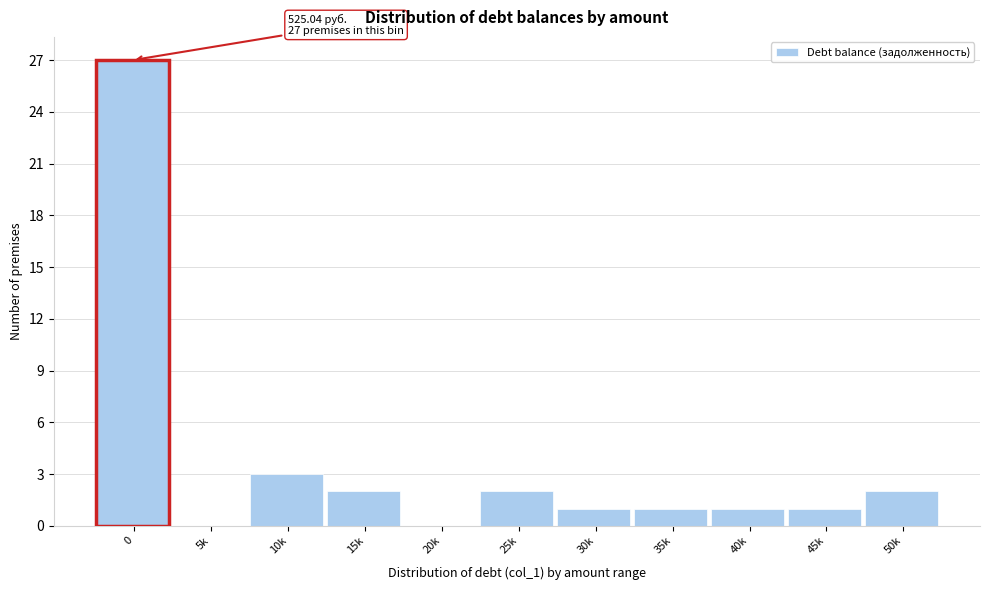

Reading right to left, extract all data points from this chart.

50k=2	45k=1	40k=1	35k=1	30k=1	25k=2	20k=0	15k=2	10k=3	5k=0	0=27